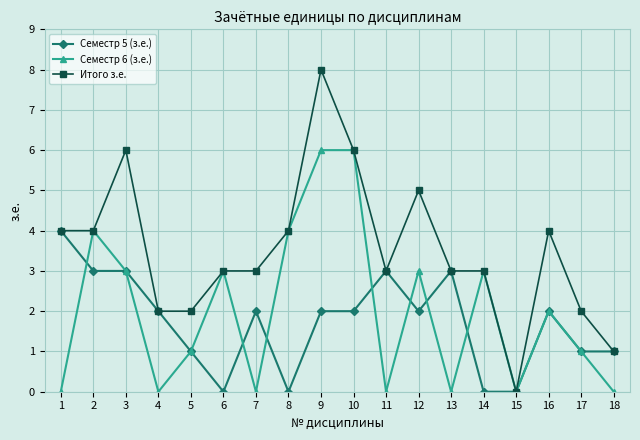

Which series has the widest spread of values?

Итого з.е.